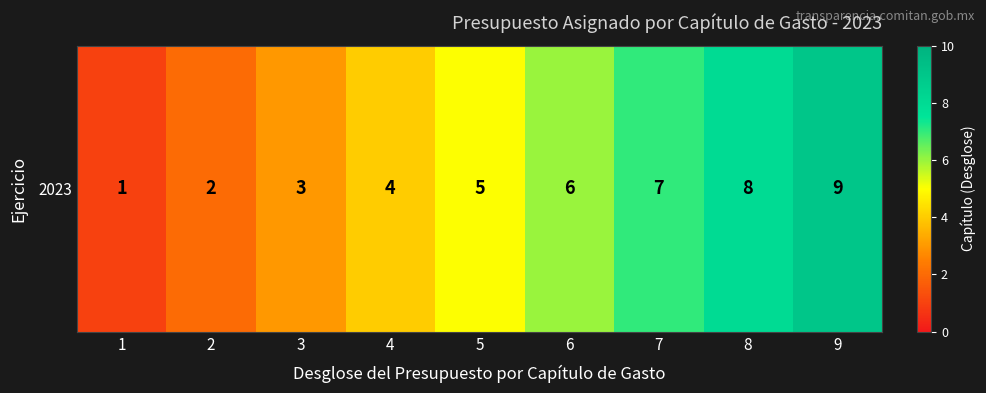

How many data points does each series have?

9